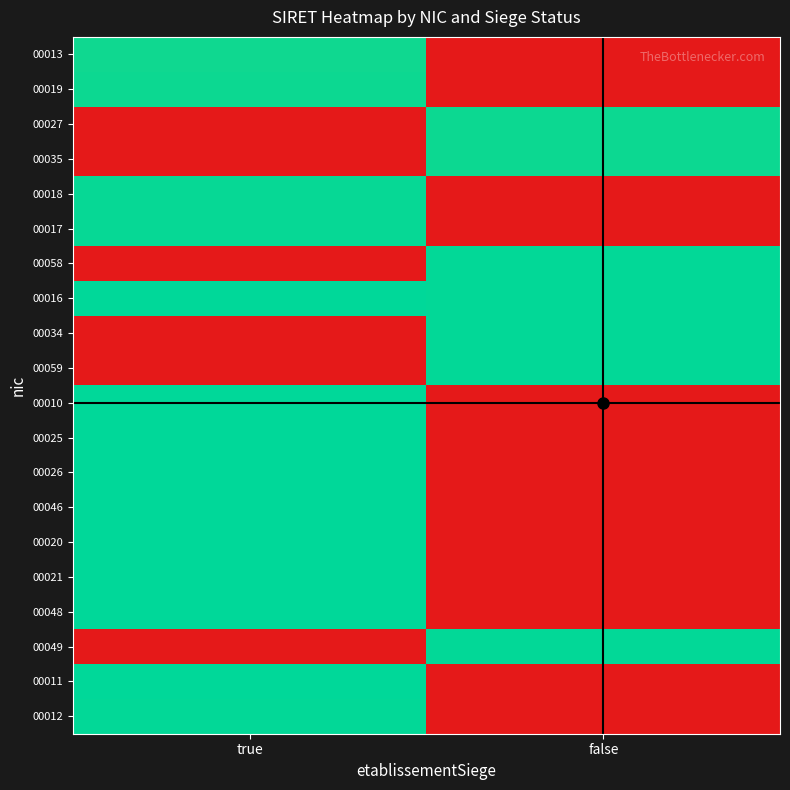

Reading left to right, what are all the values shown in this chart?

00013: true=13.3	false=0.0
00019: true=13.3	false=0.0
00027: true=0.0	false=13.3
00035: true=0.0	false=13.3
00018: true=13.4	false=0.0
00017: true=13.5	false=0.0
00058: true=0.0	false=13.5
00016: true=13.5	false=13.5
00034: true=0.0	false=13.5
00059: true=0.0	false=13.5
00010: true=13.5	false=0.0
00025: true=13.5	false=0.0
00026: true=13.5	false=0.0
00046: true=13.5	false=0.0
00020: true=13.5	false=0.0
00021: true=13.5	false=0.0
00048: true=13.5	false=0.0
00049: true=0.0	false=13.5
00011: true=13.6	false=0.0
00012: true=13.5	false=0.0